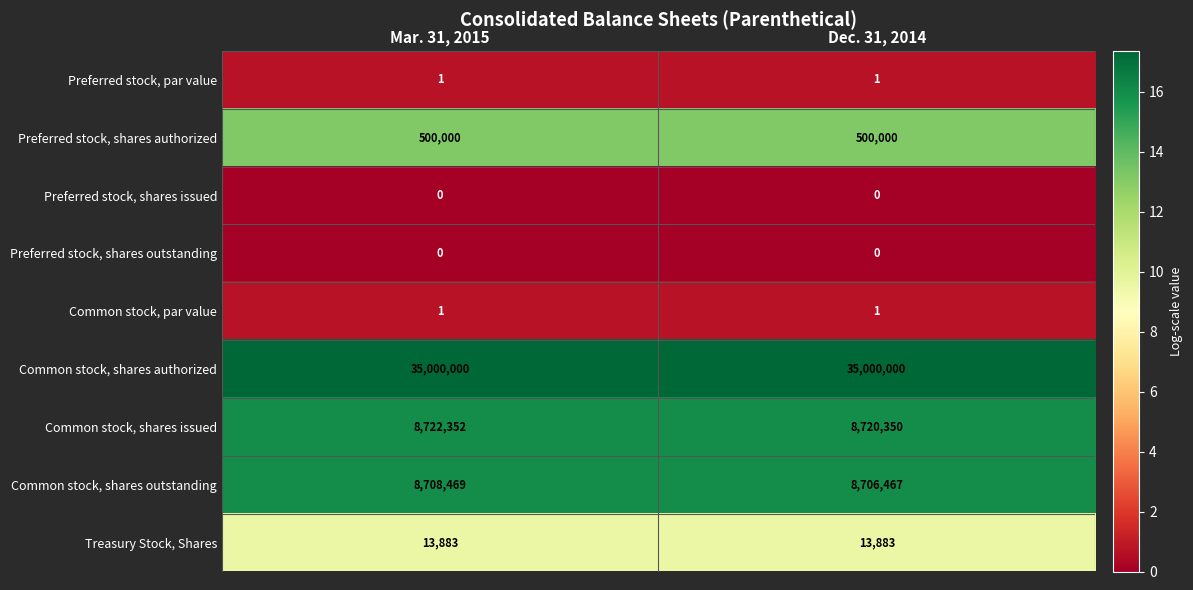

What is the maximum value shown in the chart?

35000000